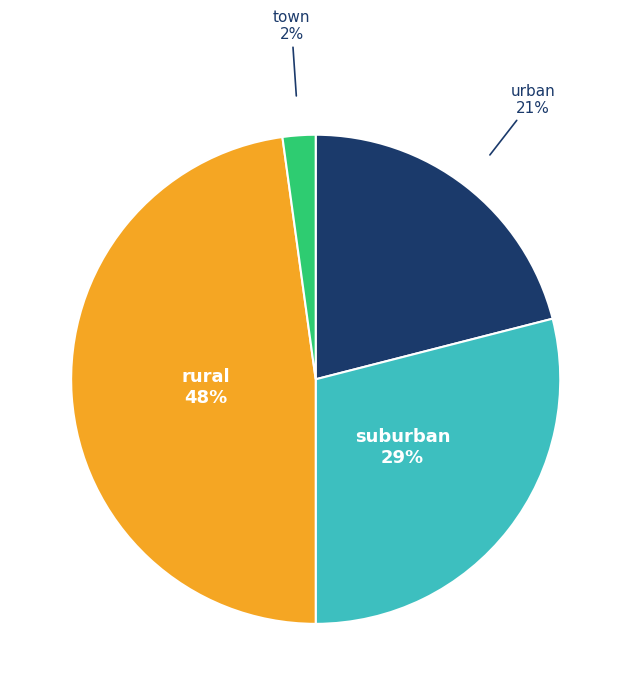

To the nearest percent, what is the difference between the largest and smallest slice percentages?

46%